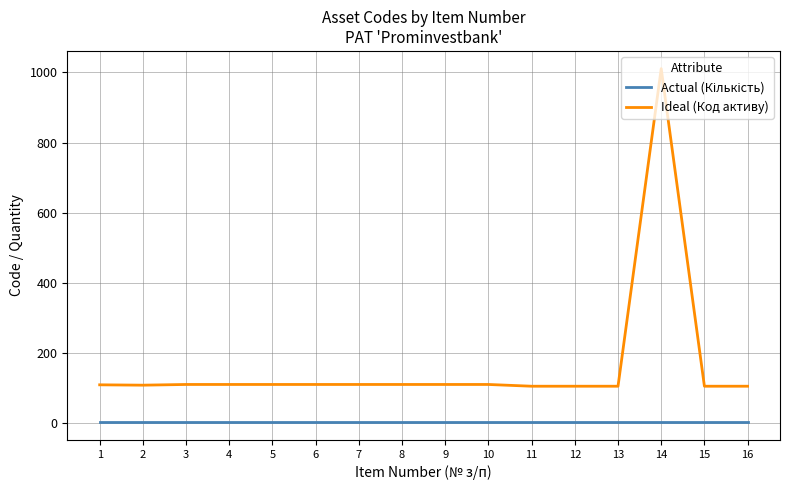

What is the total value across all series at 14?

1012